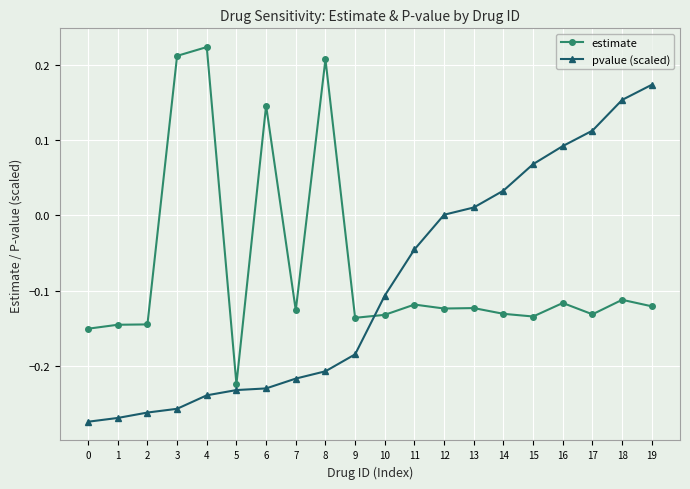

True or false: estimate has more than 1 points higher than both neighbors.

True